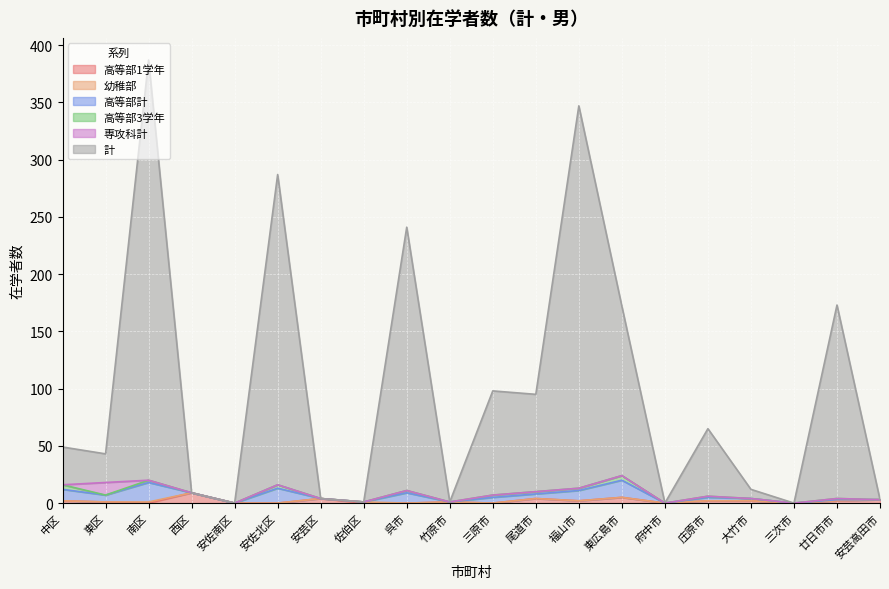

Where is the first local maximum for 高等部3学年?

南区